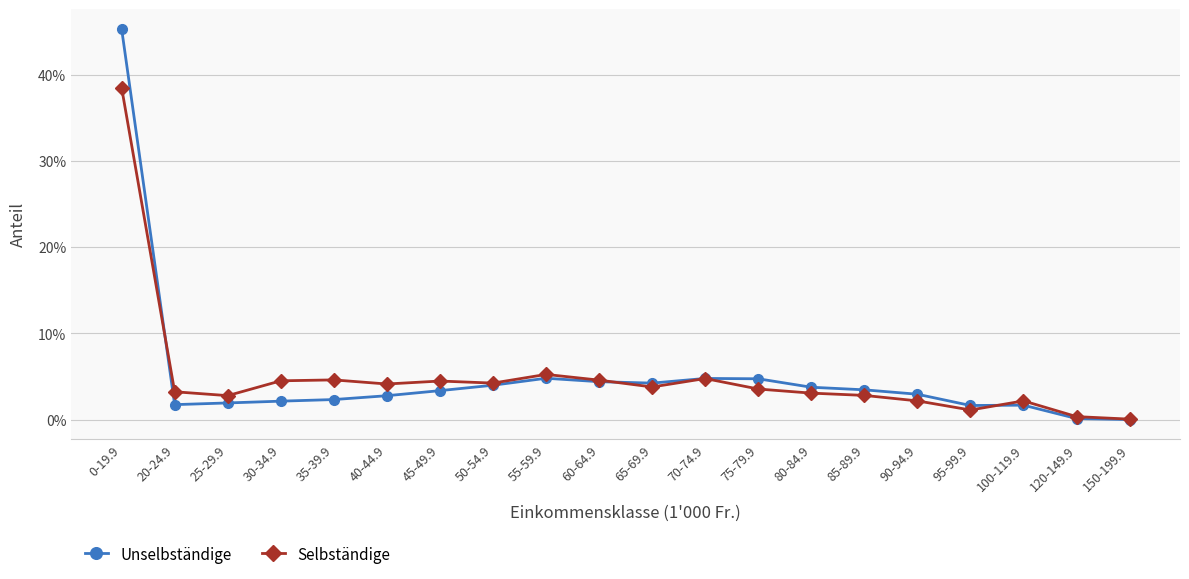

Rank the series at 80-84.9 from lowest to highest value.

Selbständige, Unselbständige